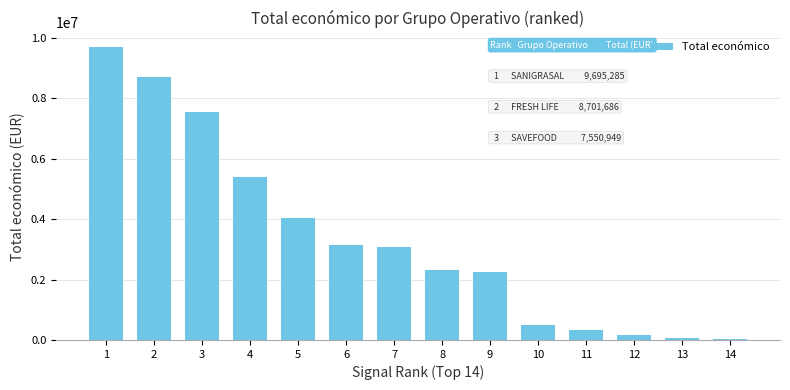

What is the ratio of the value at 2 to the value at 8?

3.8